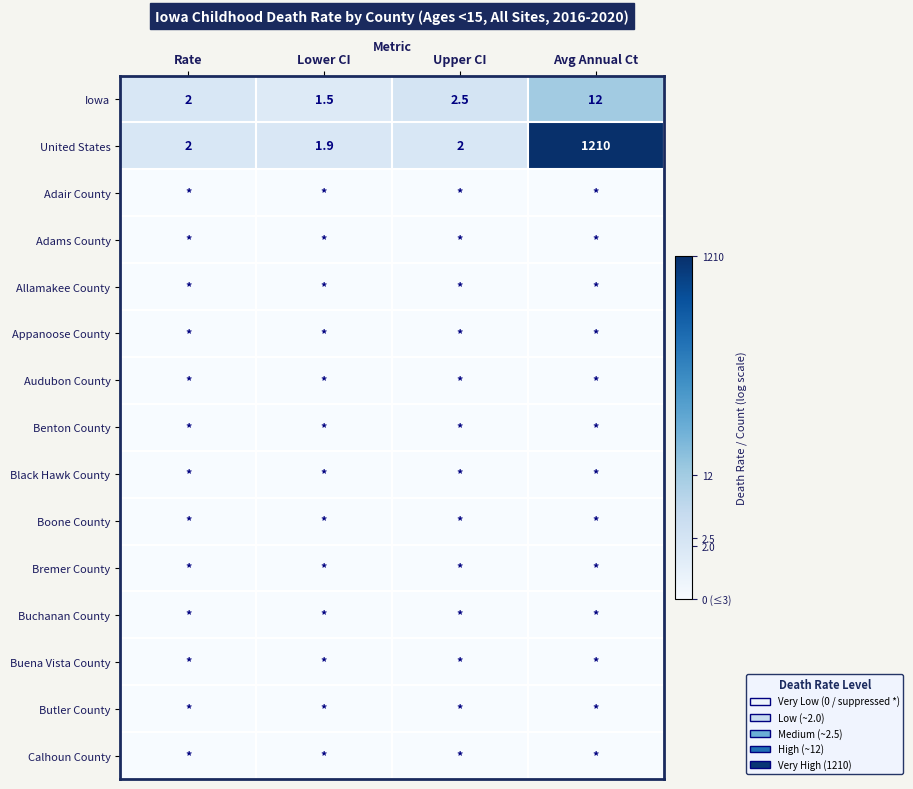

What is the sum of the Iowa values at Lower CI and Upper CI?

4.0